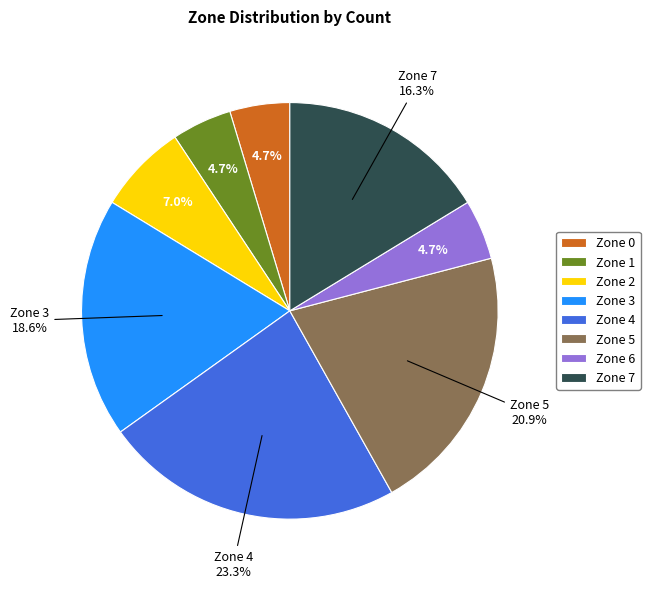

How many slices are in this pie chart?

8